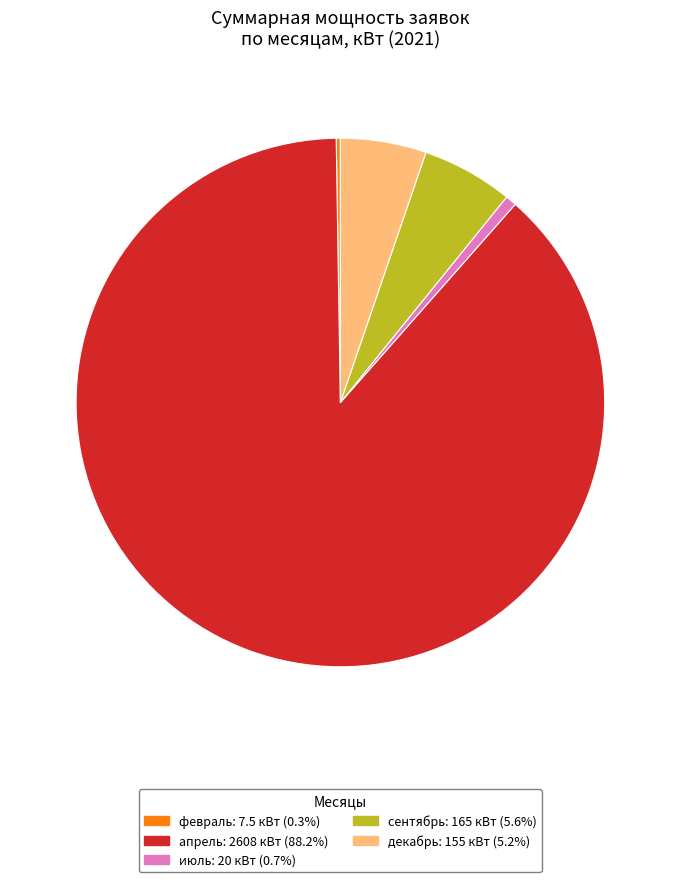

Is there a majority slice in this chart?

Yes